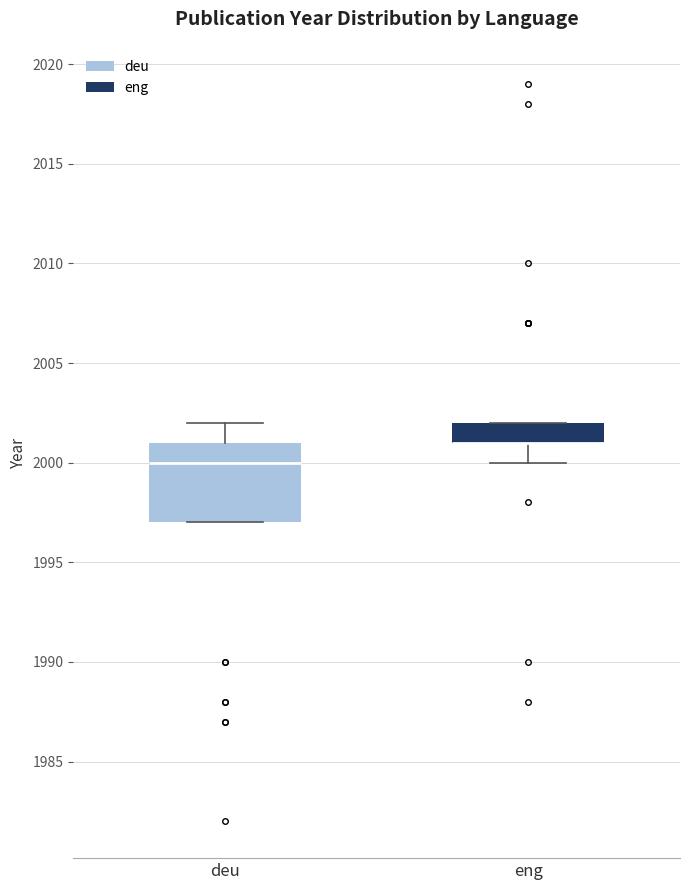

Where is the lower edge of the box for eng on the y-axis? The values are not printed on the chart, so give them approximately, as read against the axis.

2001